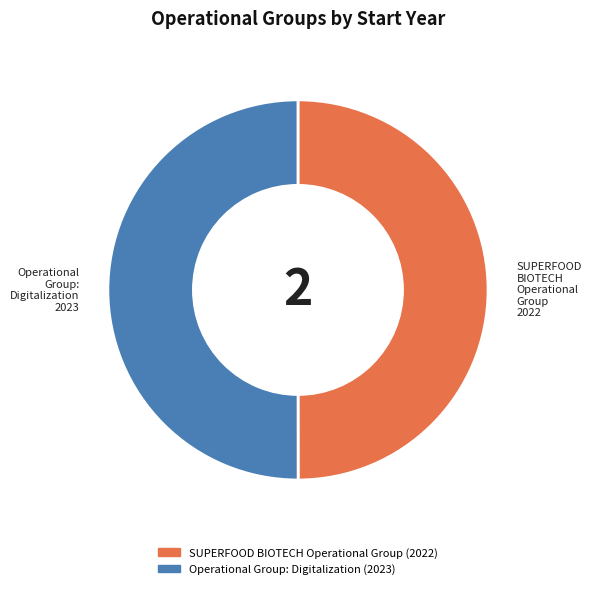

How many slices are in this pie chart?

2